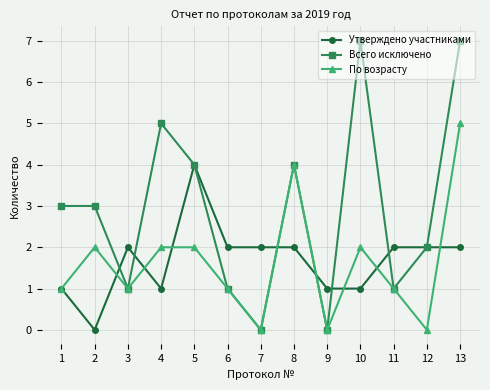

Which series changed the most between 7 and 10?

Всего исключено